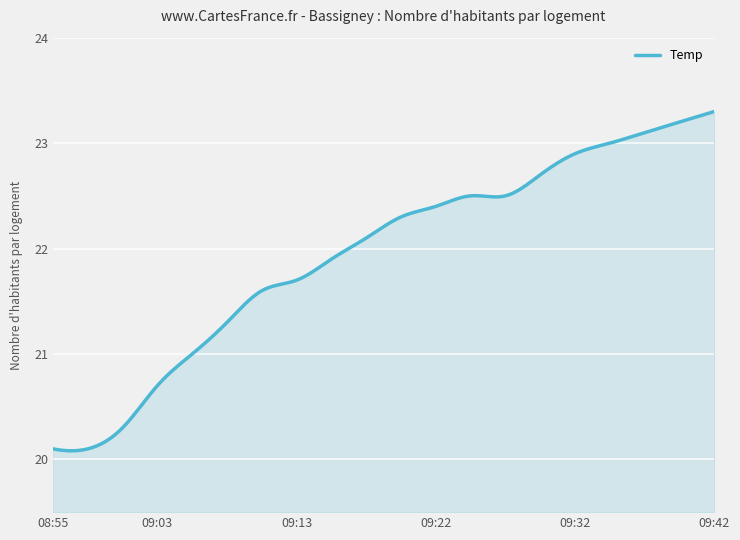

What is the difference between the maximum and minimum values?

3.2